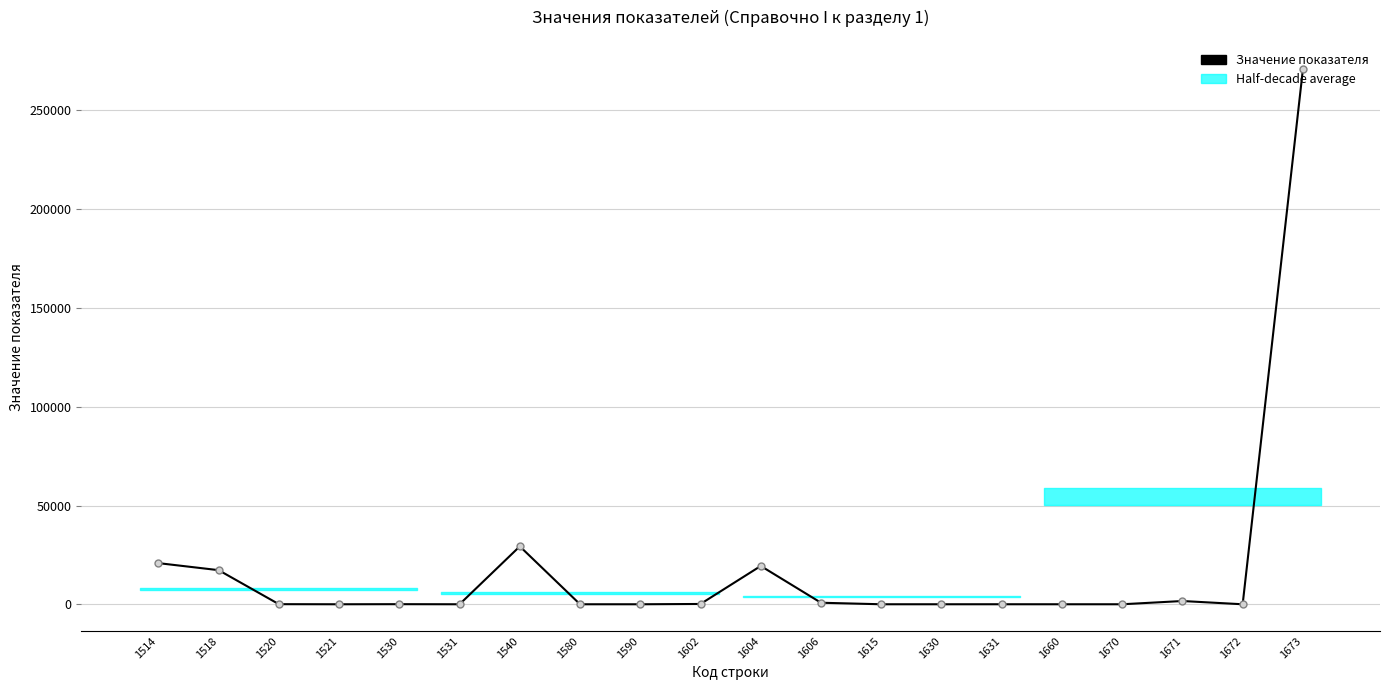

Where does the data first go above 47?

1514